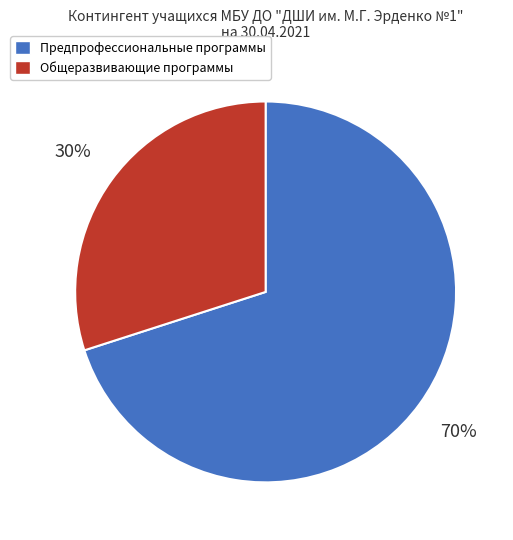

Is the sum of Общеразвивающие программы and Предпрофессиональные программы greater than half?

Yes